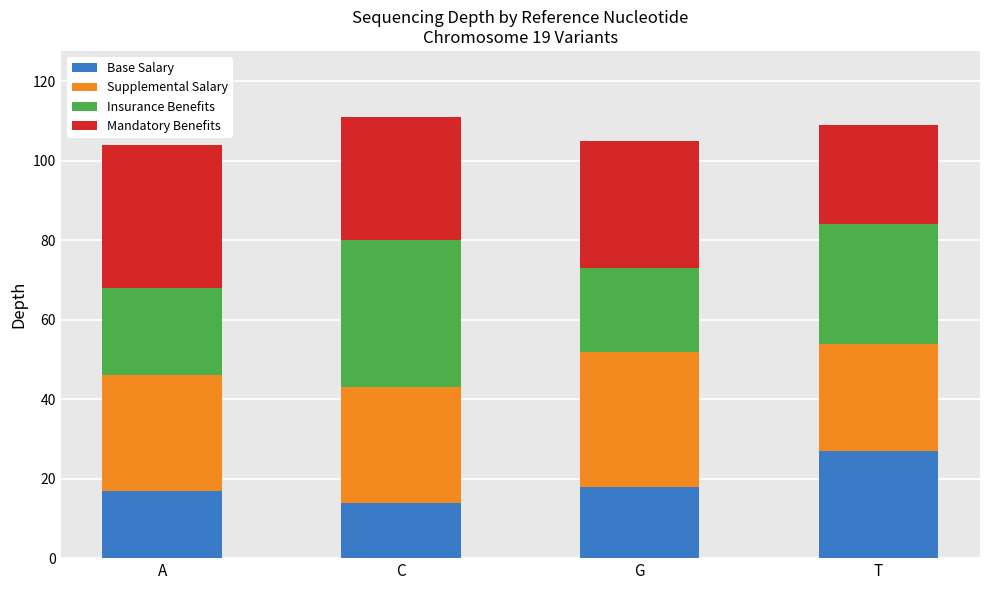

What is the maximum value for Base Salary?

27